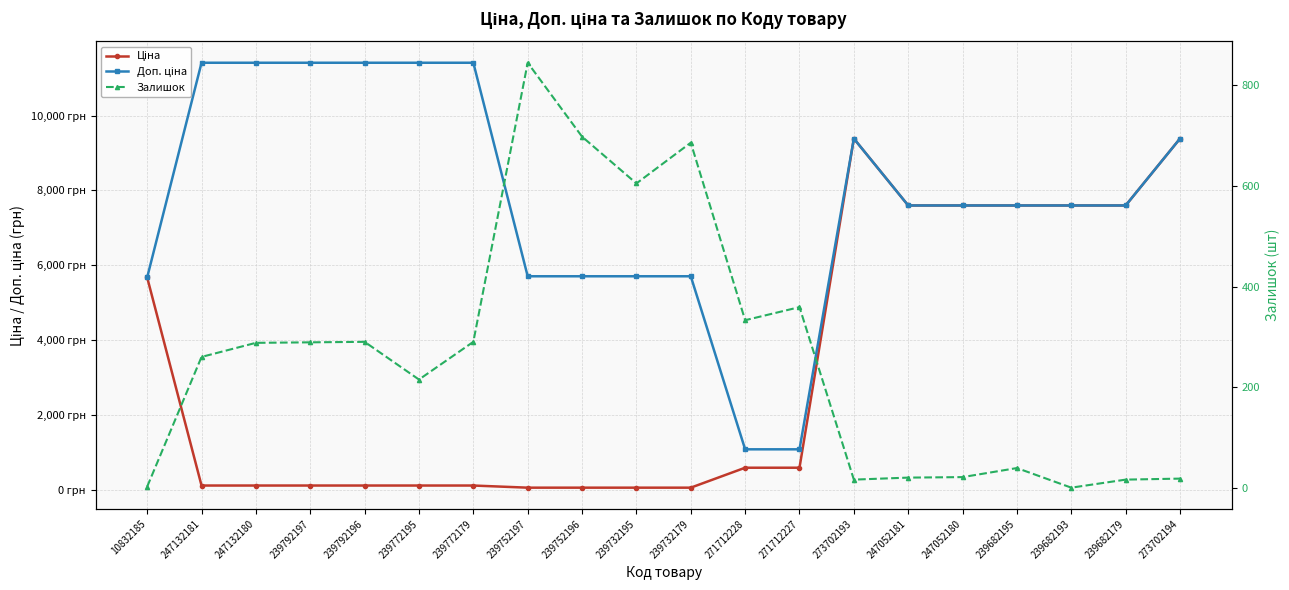

What are all the series names shown in the legend?

Ціна, Доп. ціна, Залишок